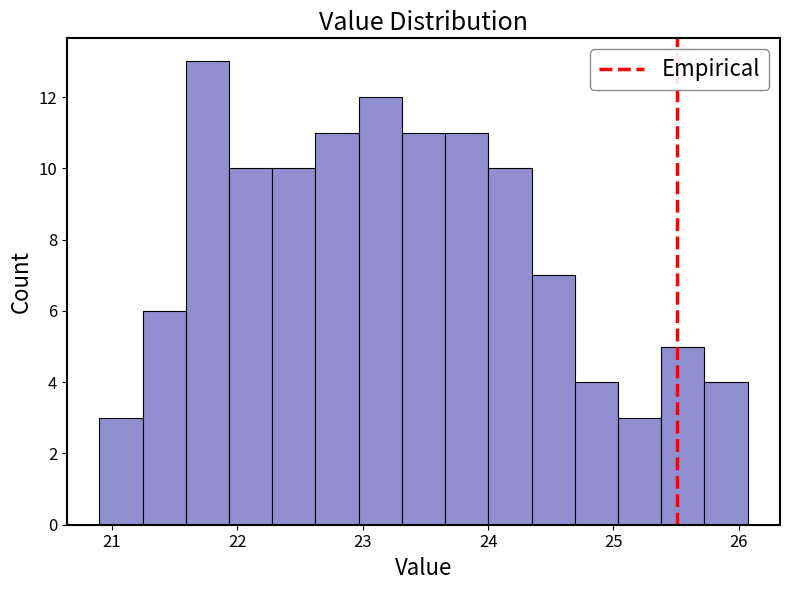

Read against the x-axis, roughly where is the centre of the tallest bar?

21.8